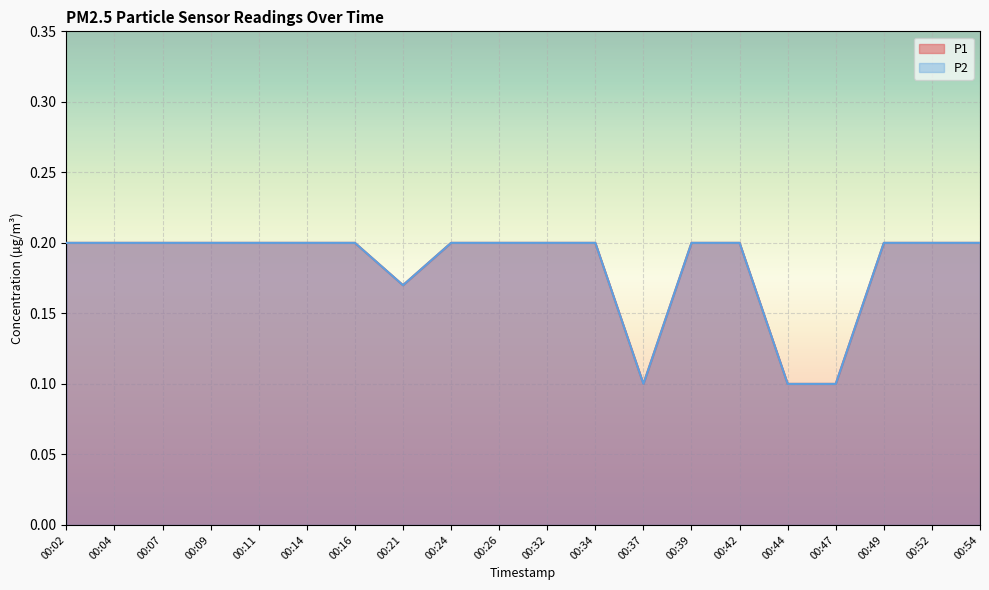

What is the total value across all series at 00:02?

0.4